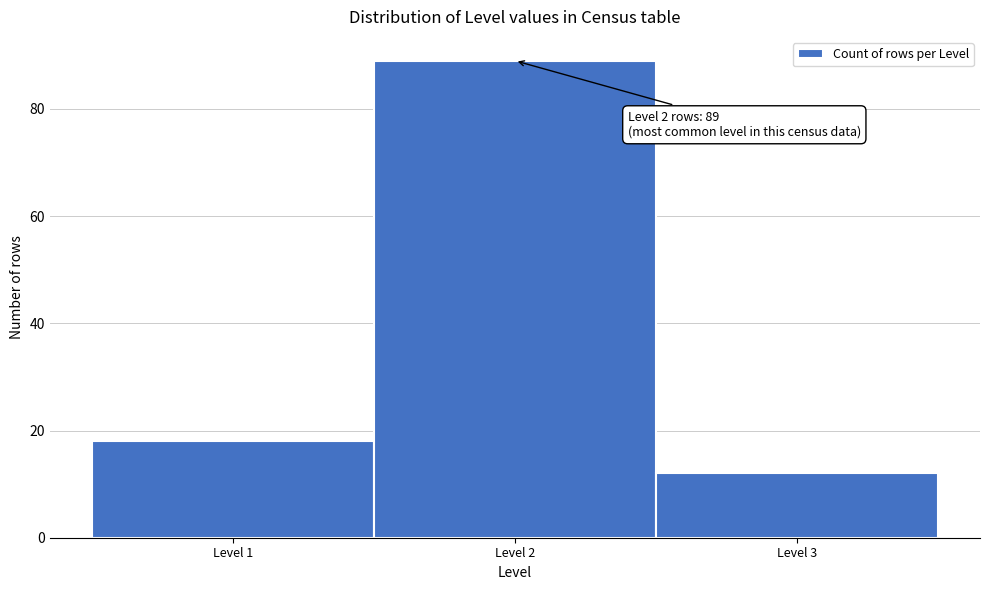

Over which range of the x-axis is the bar tallest?

1.5 to 2.5